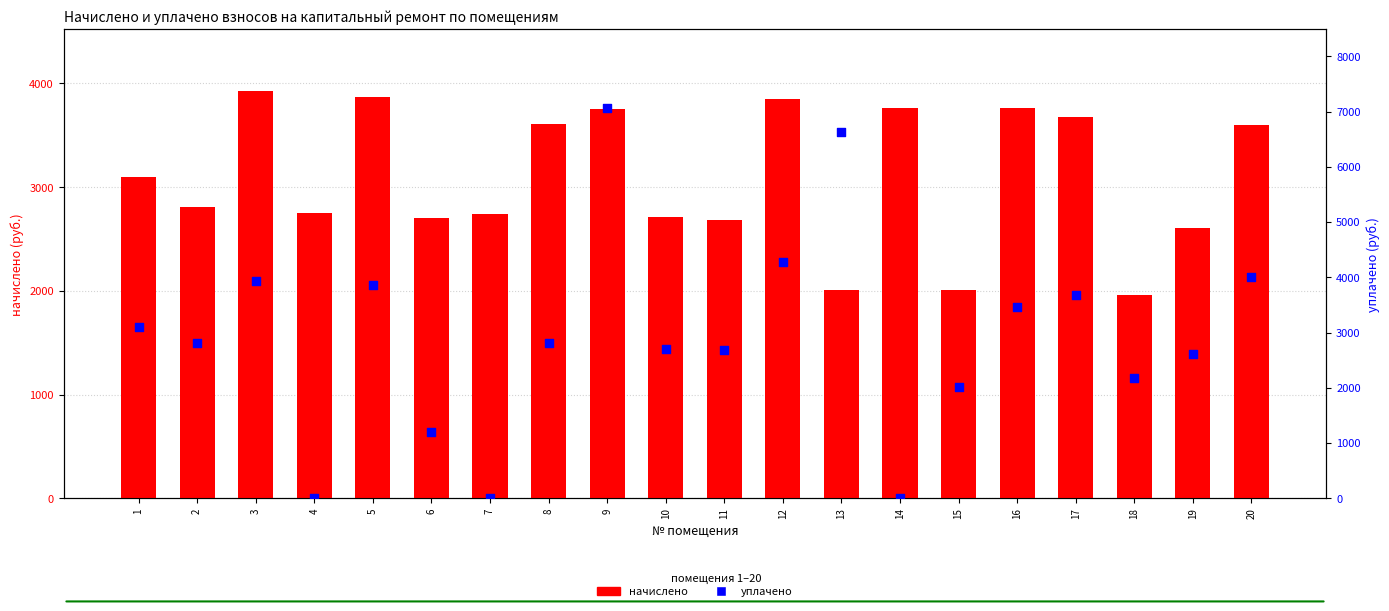

What is the total value across all series at 11?

5361.5